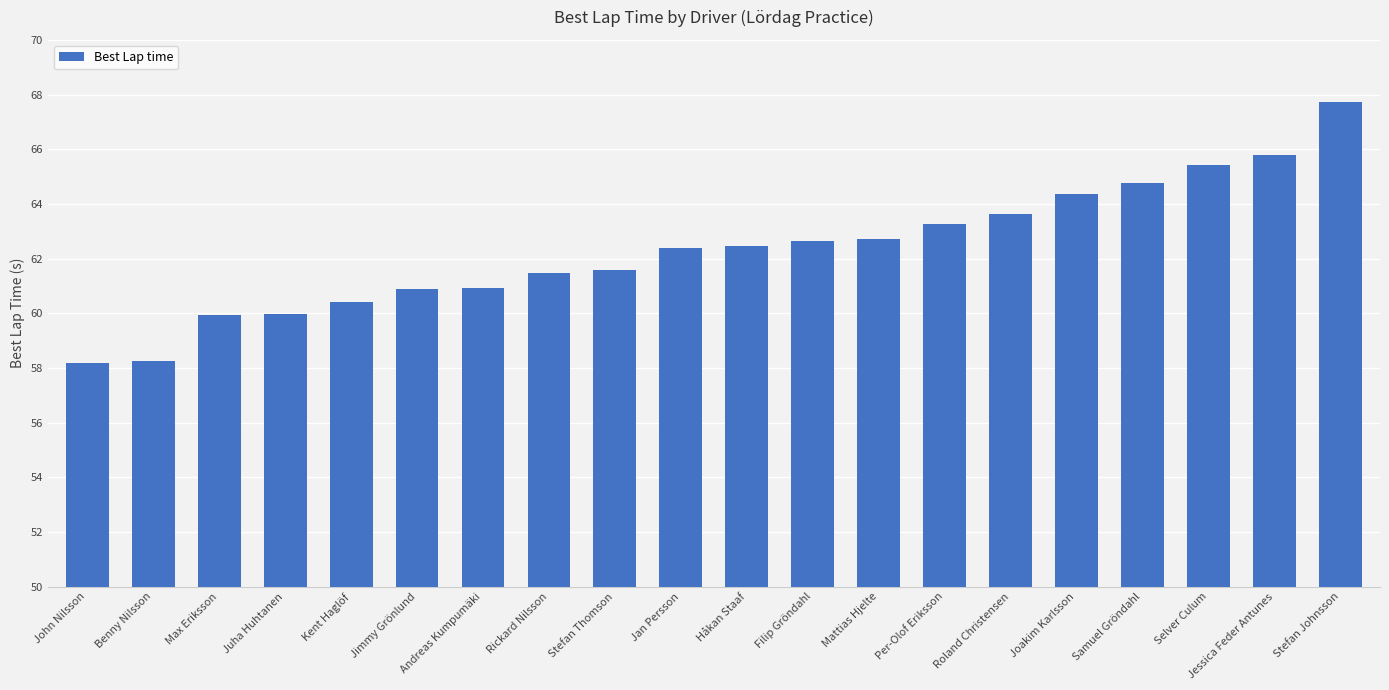

Read the value at Mattias Hjelte.

62.7